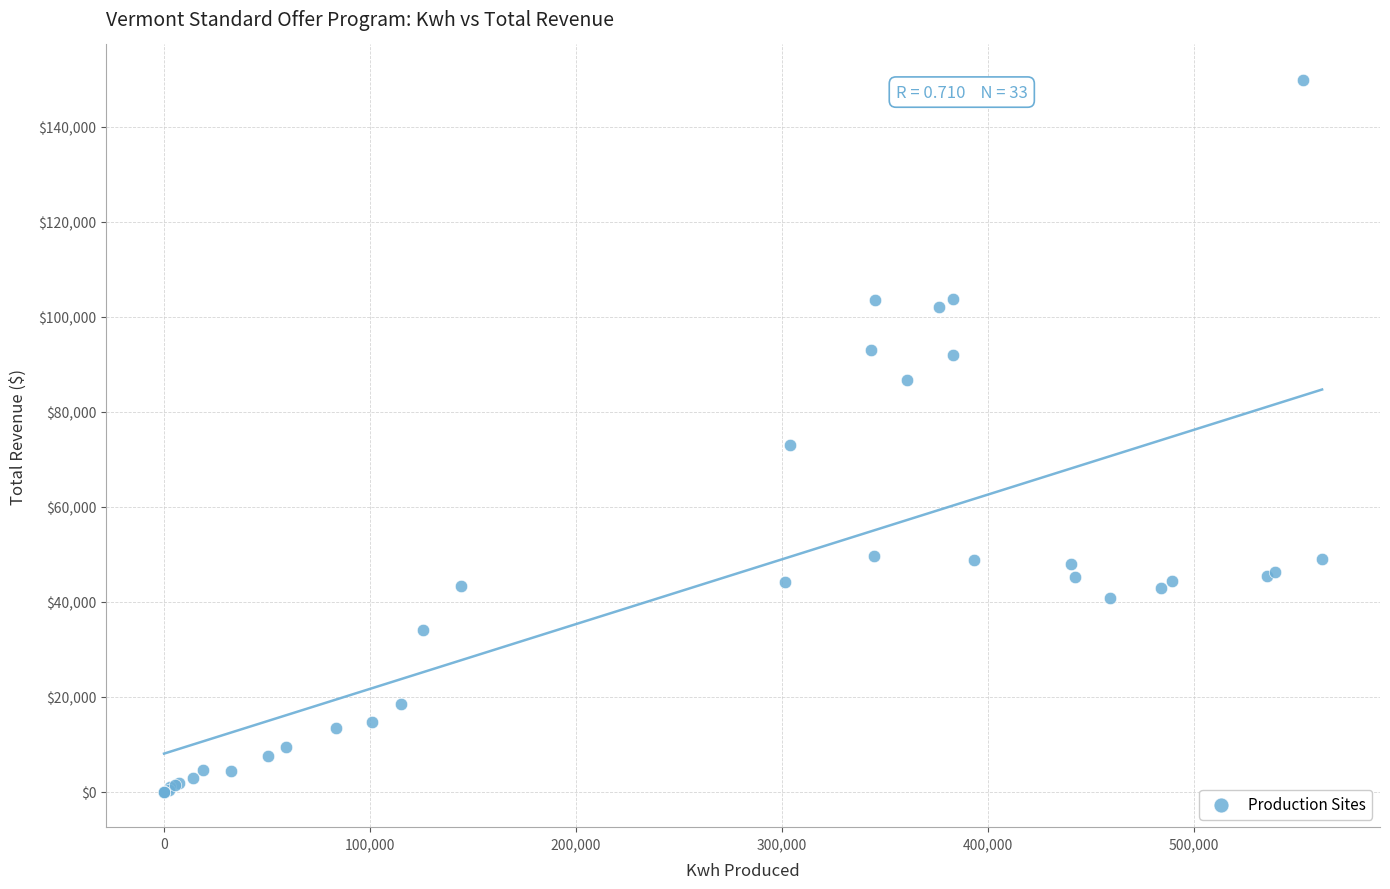

What Y value in the scatter plot is closest to 74924?

72929.7